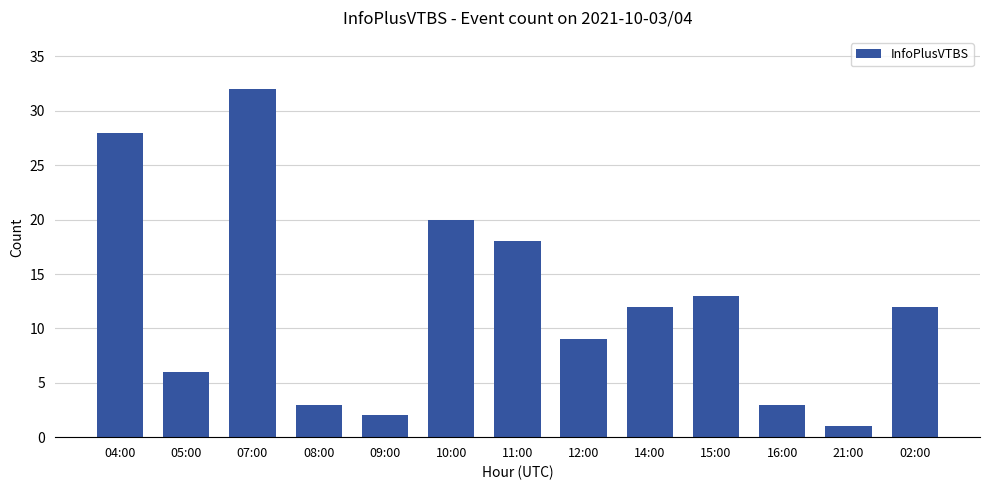

Which has a higher value, 16:00 or 15:00?

15:00